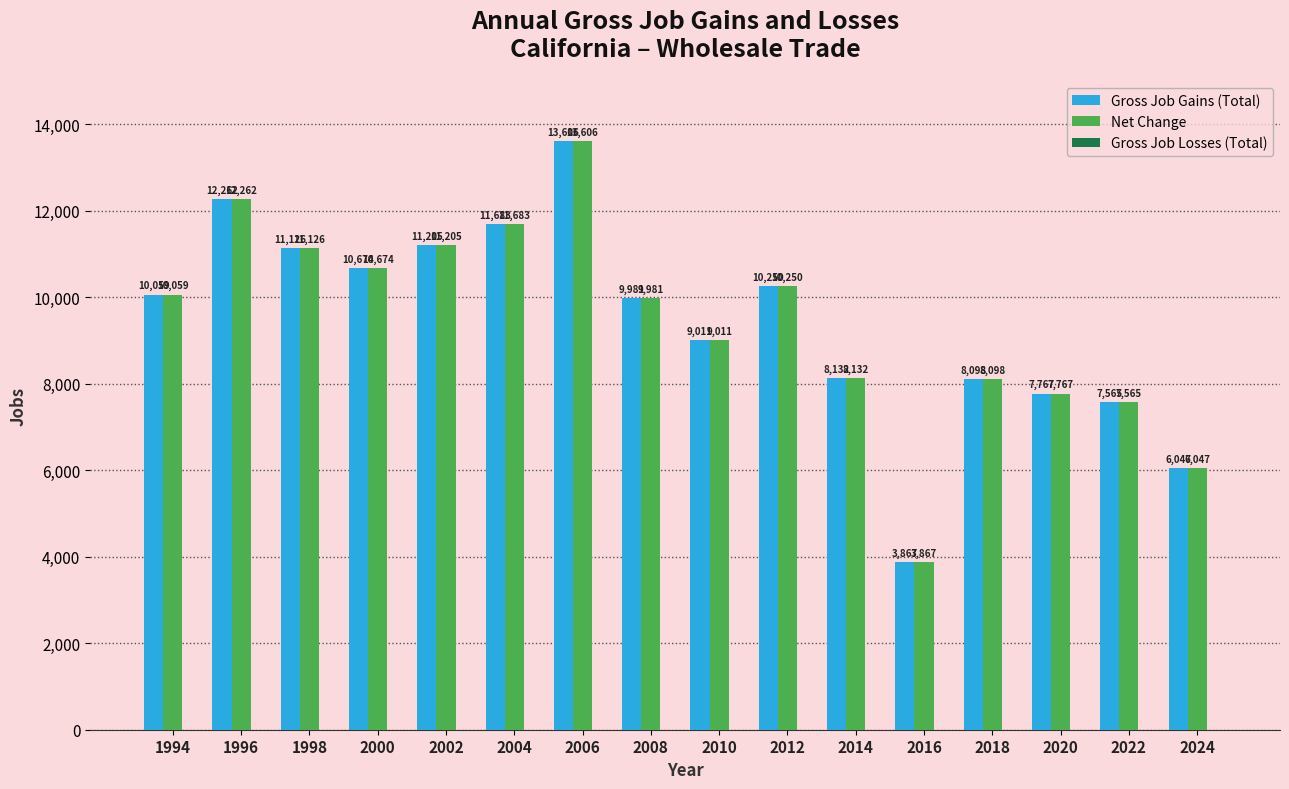

The Net Change series shows 7767 at 2020. True or false?

True